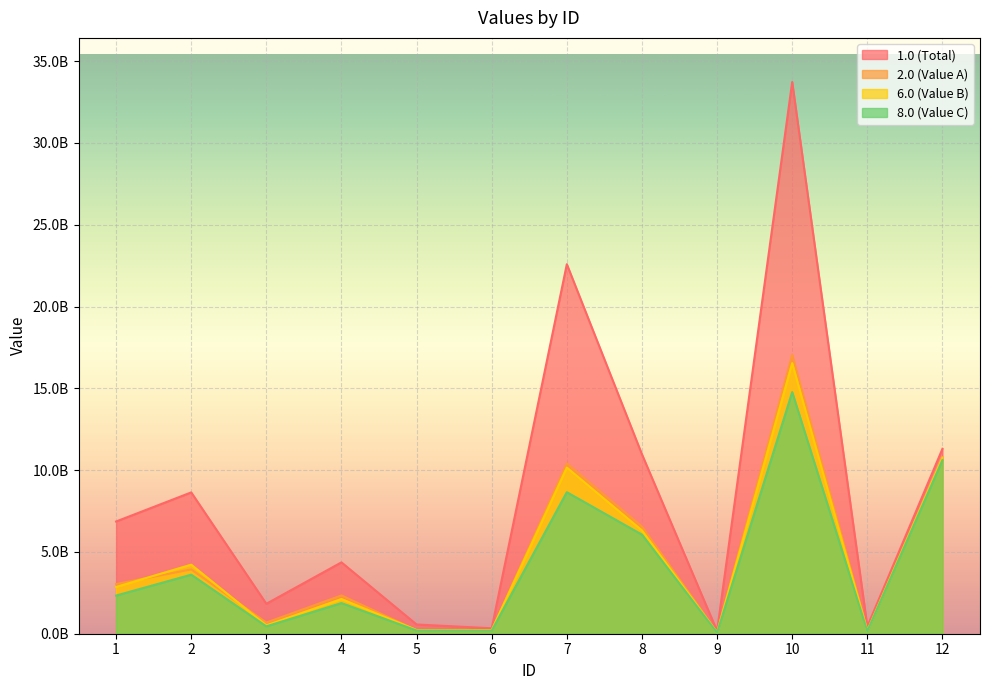

What is the total value across all series at 12?

43441103338